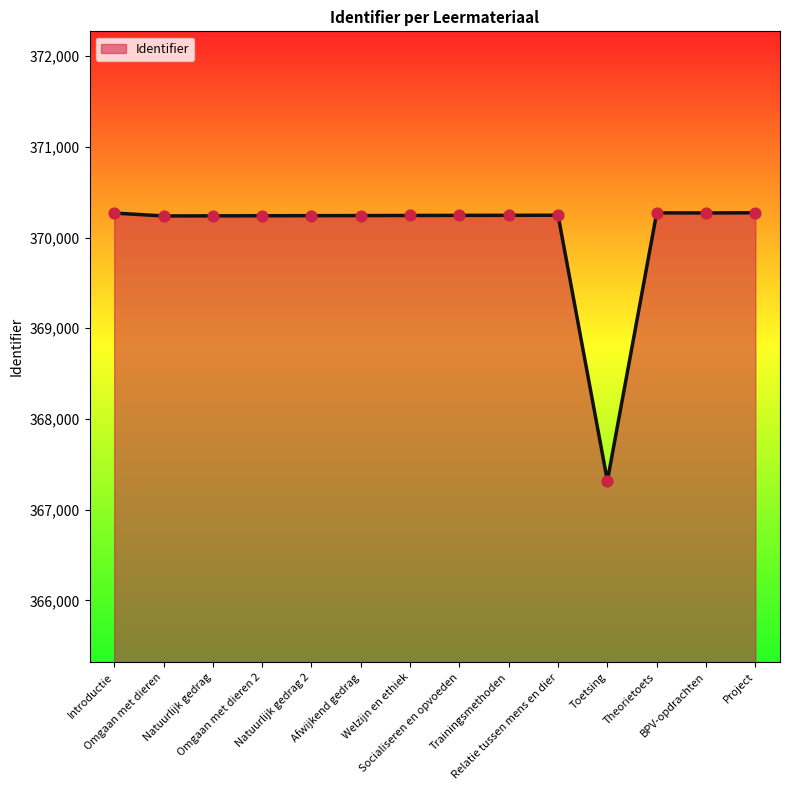

What is the change in value from Introductie to Afwijkend gedrag?

-28